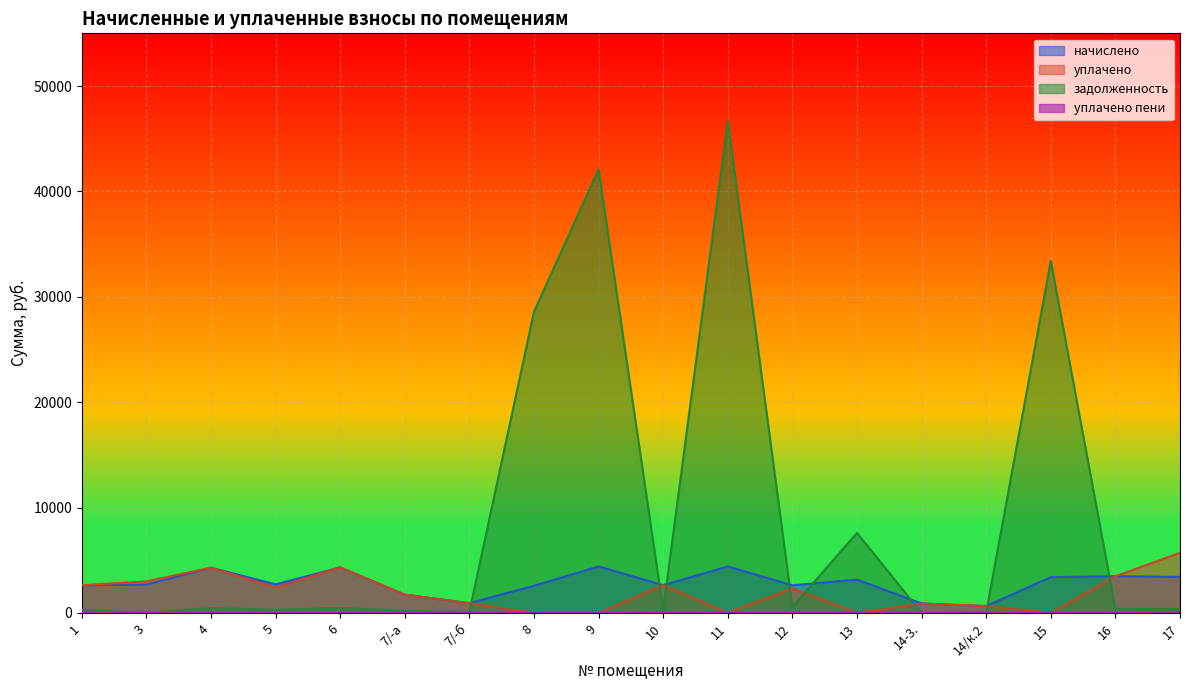

What is the difference between the highest and lowest values at 8?

28581.7